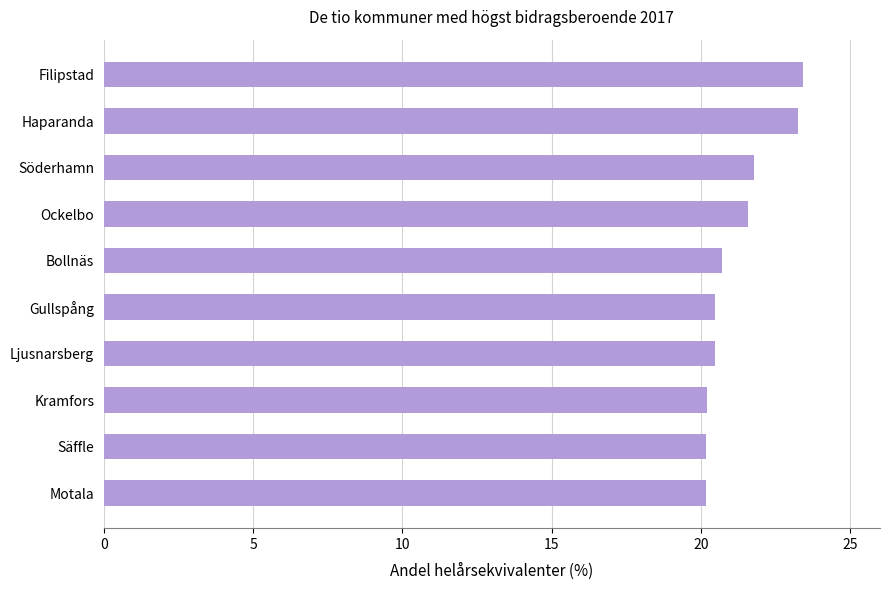

What is the change in value from Filipstad to Motala?

-3.3